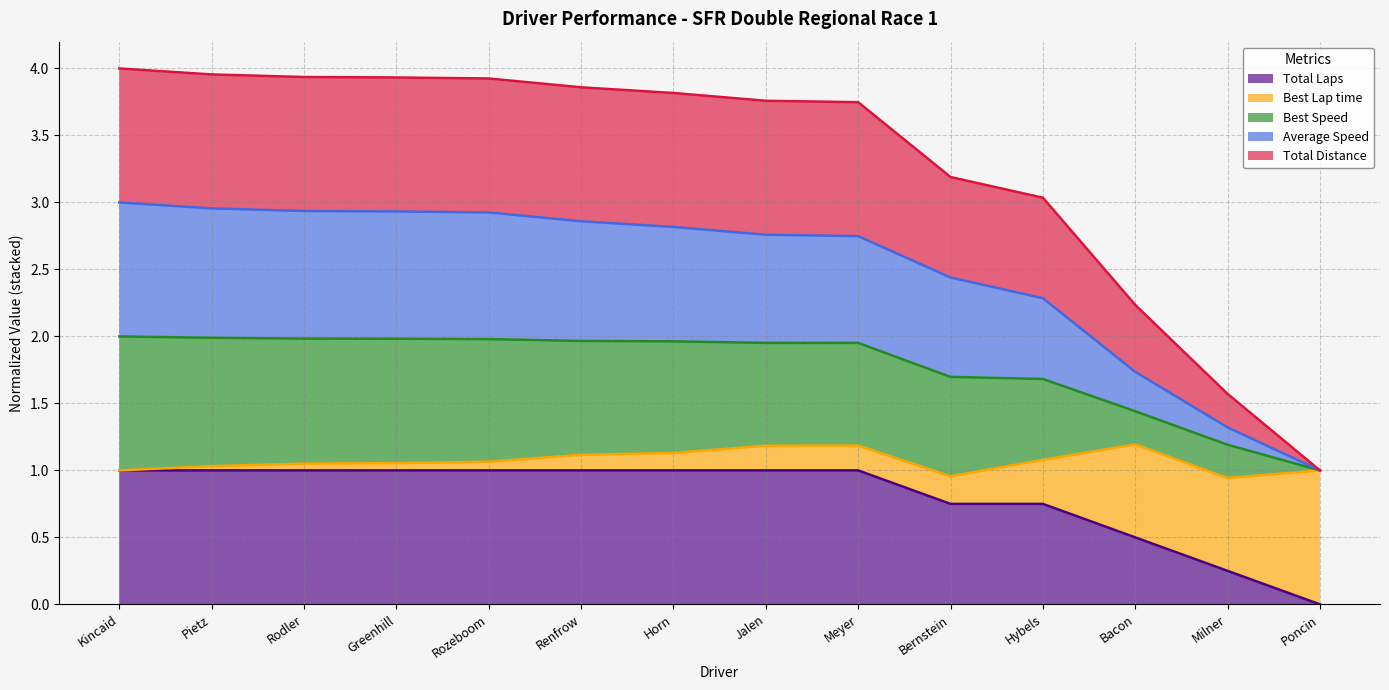

At which category does the chart reach its minimum across all series?

Poncin